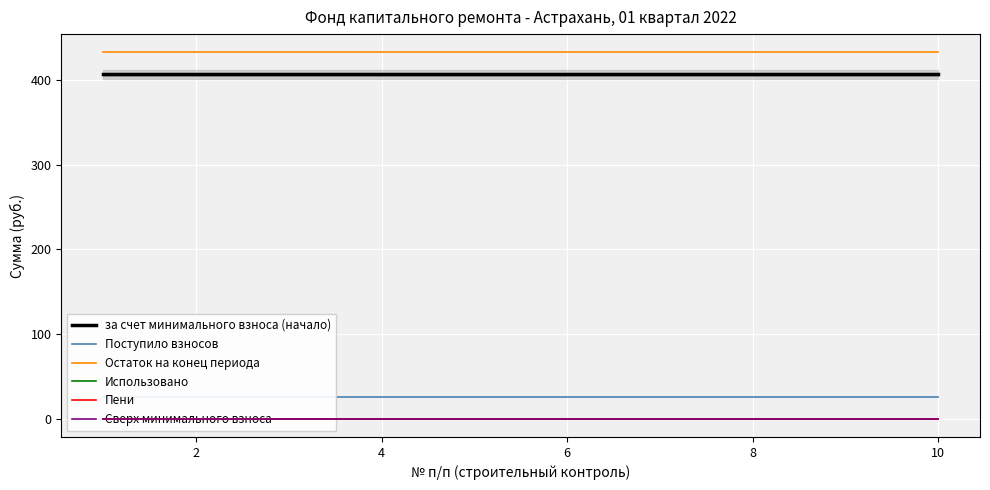

True or false: Сверх минимального взноса has more than 0 points higher than both neighbors.

False